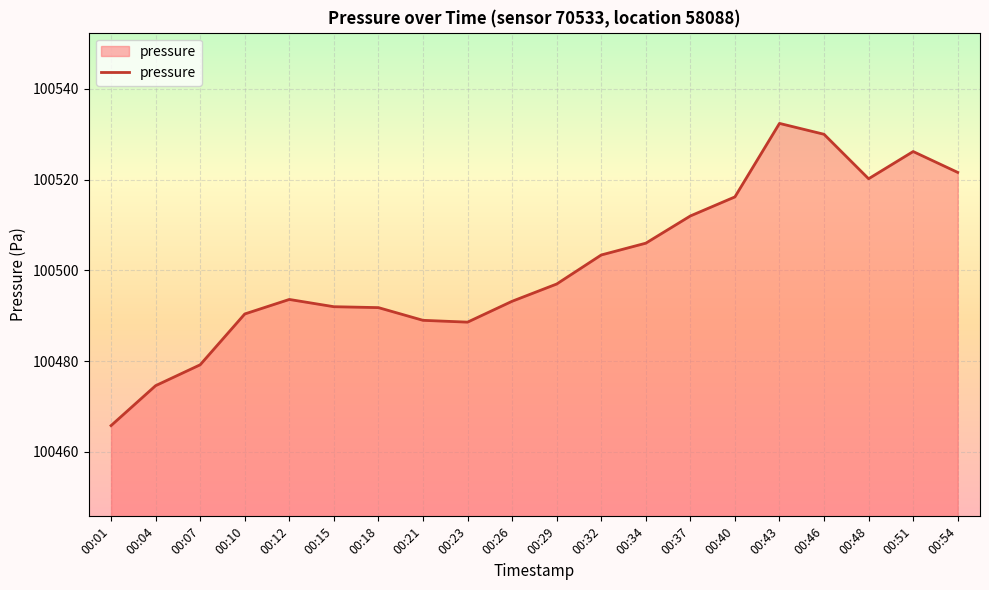

Approximately how many times larger is the value at 00:37 compared to 00:15?

1.0